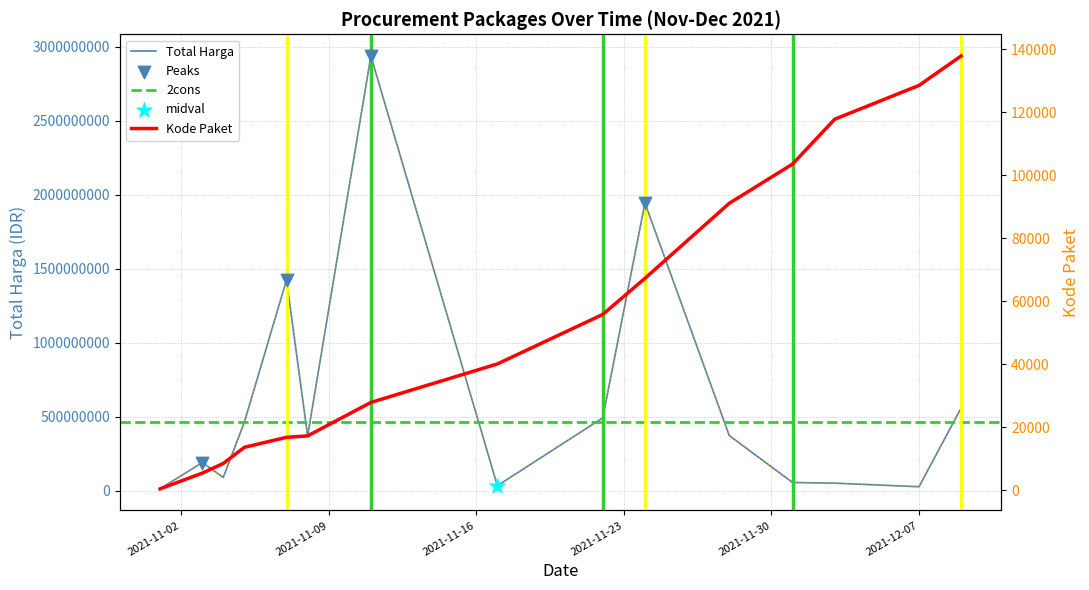

At how many categories does at least one series exceed 2470075016?

1